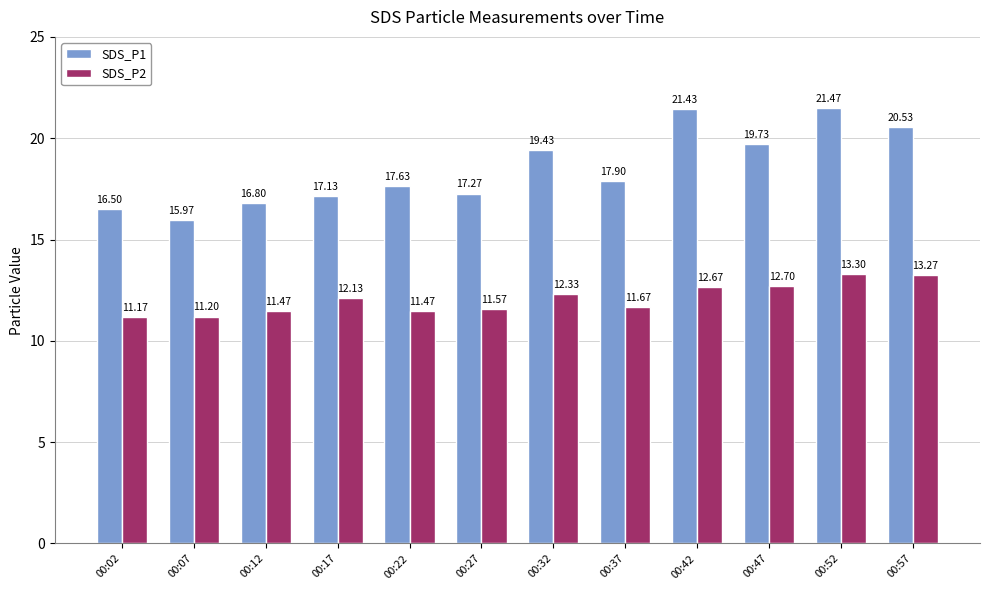

How many data points in SDS_P2 are above 12?

6